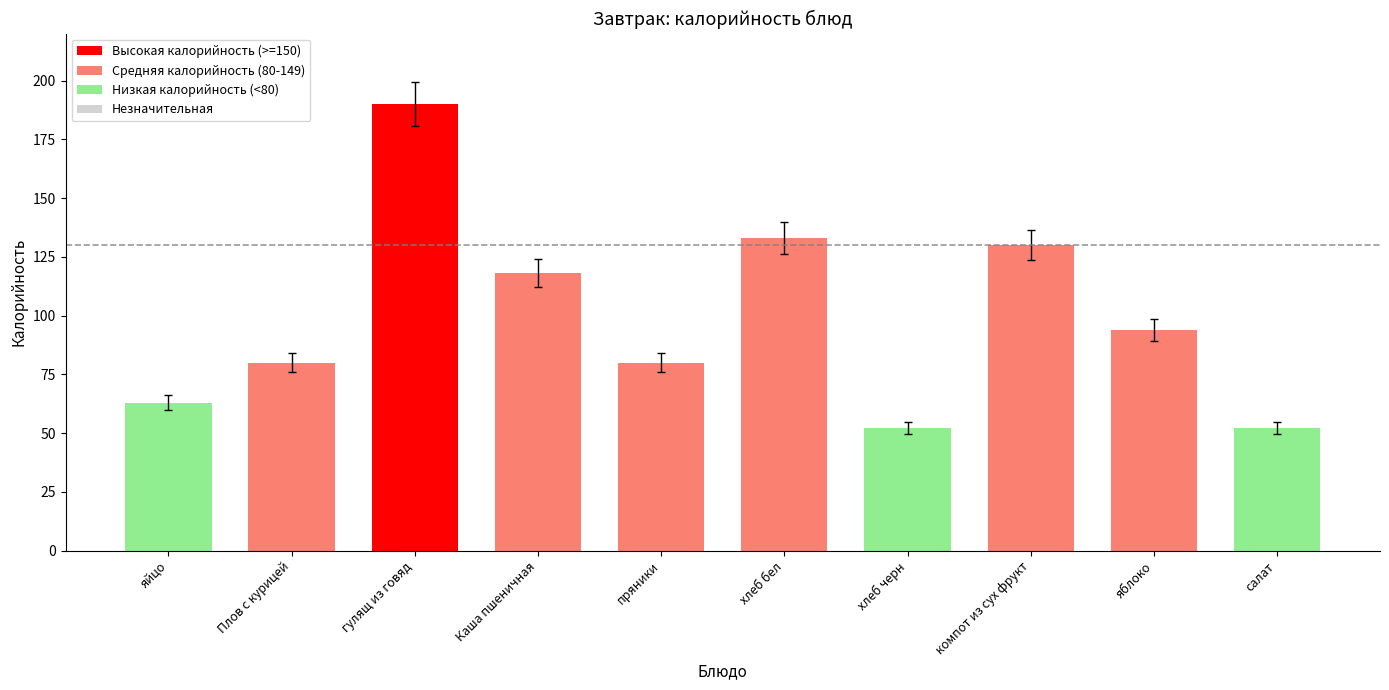

What is the approximate value at хлеб бел?

133